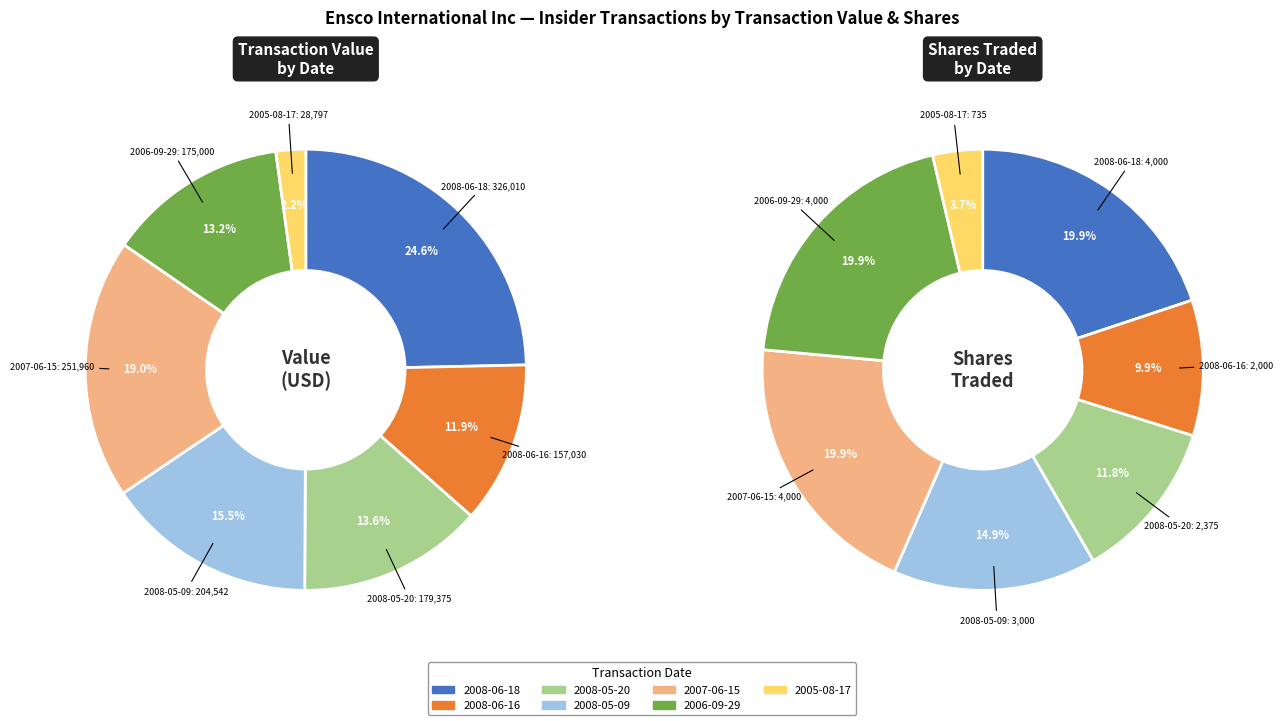

True or false: 2005-08-17 accounts for 10% of the total.

False